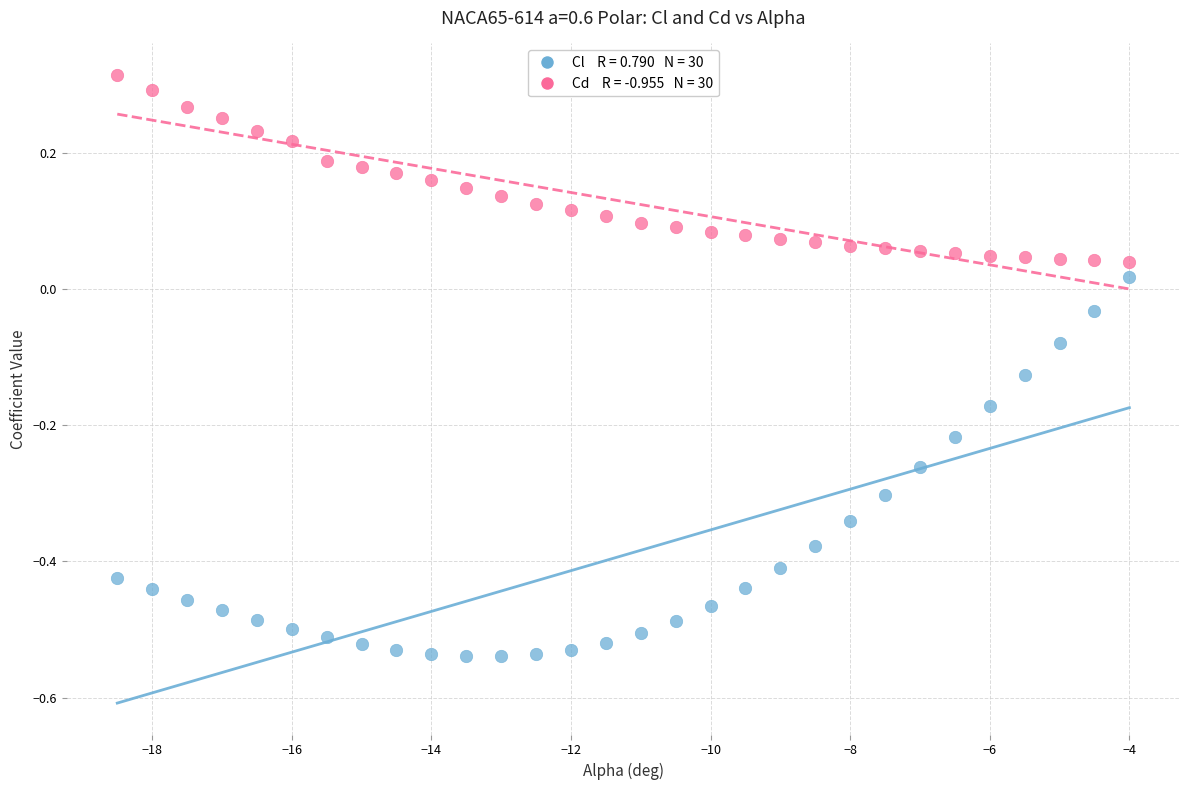

Across all data points, what is the range of Y values (max minus min)?

0.9